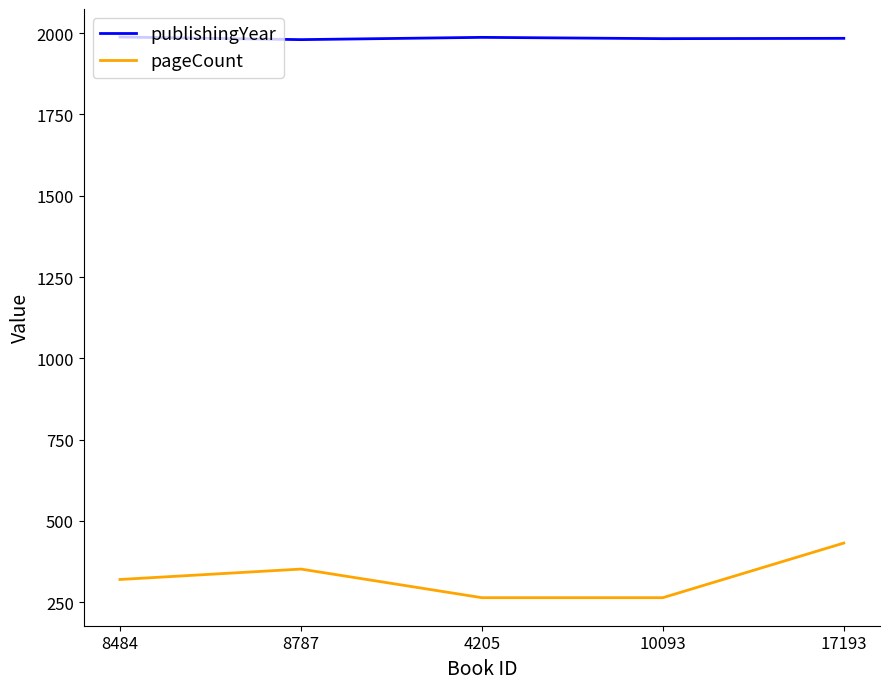

Which series has the largest range (max minus min)?

pageCount